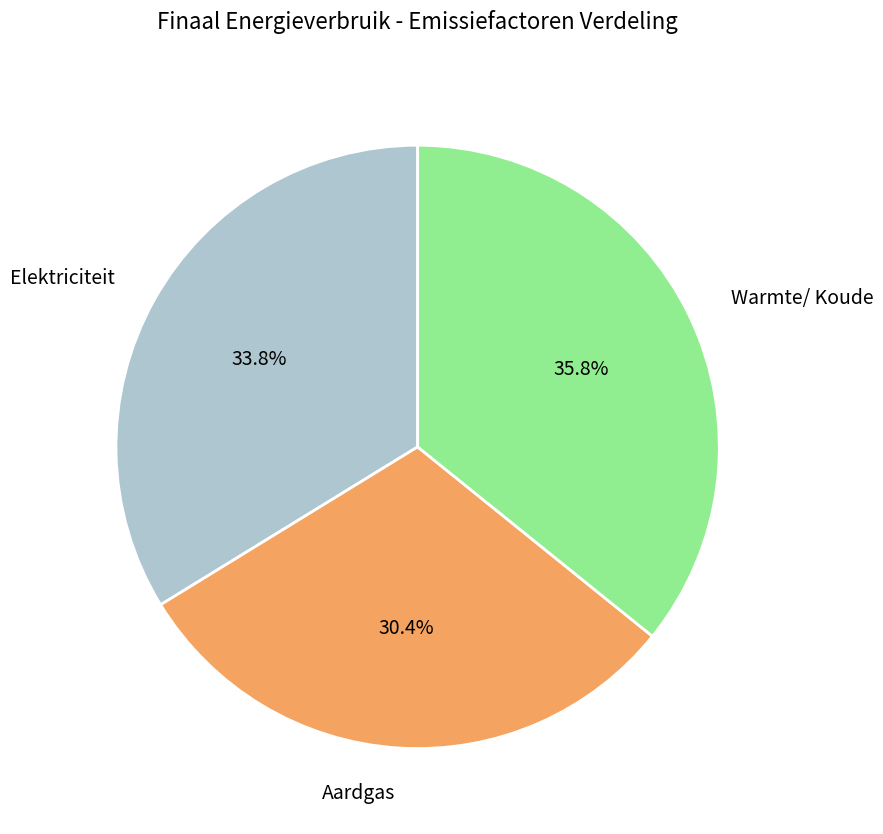

True or false: Warmte/ Koude accounts for 29% of the total.

False